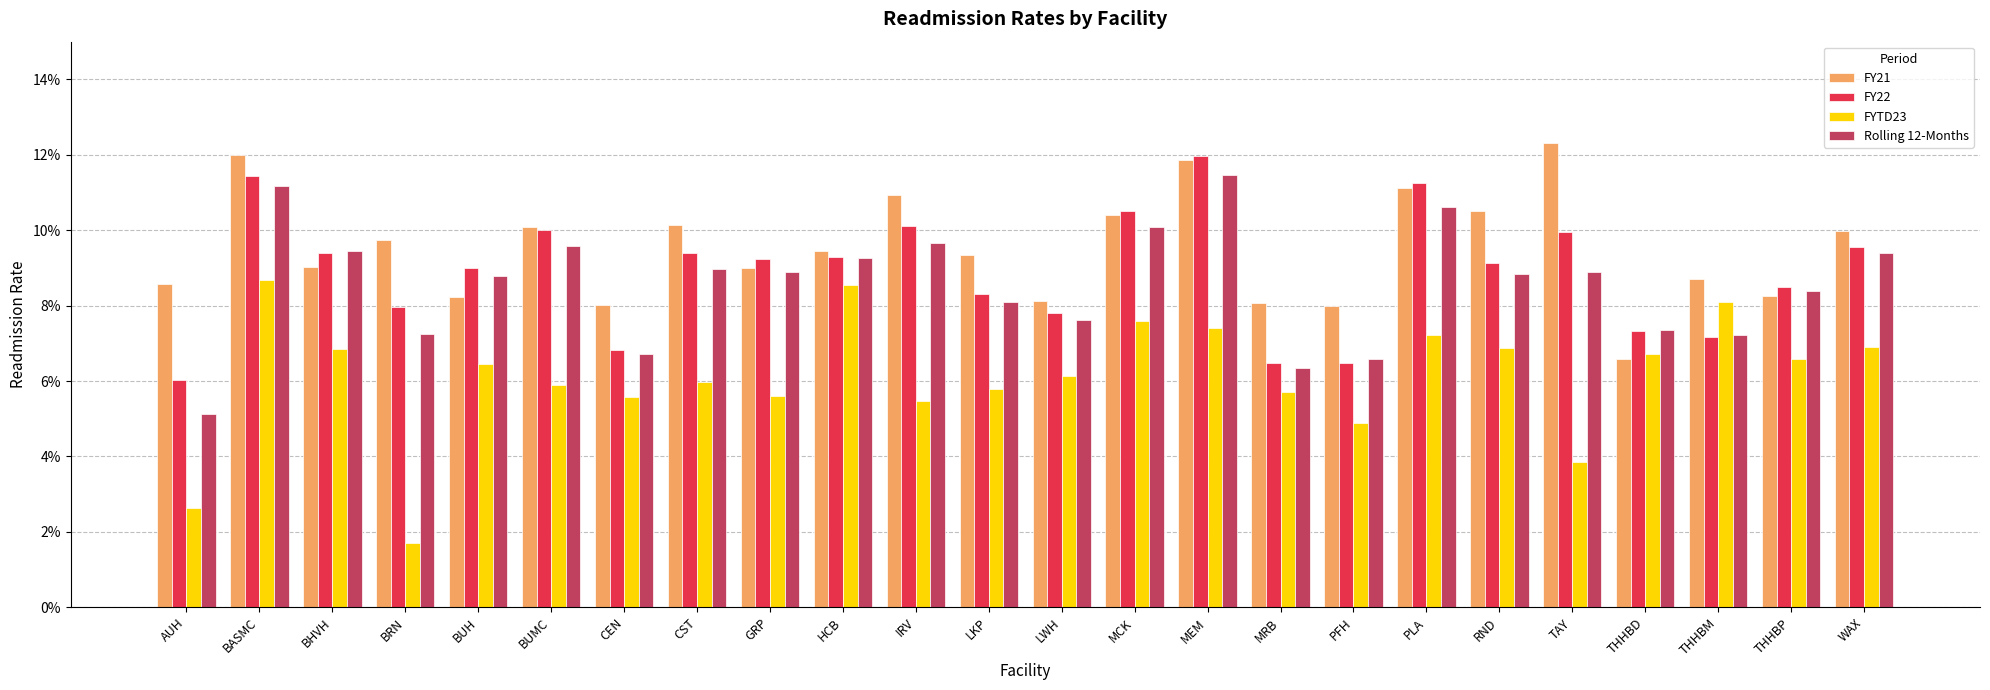

At which category is the sum across all series the highest?

BASMC